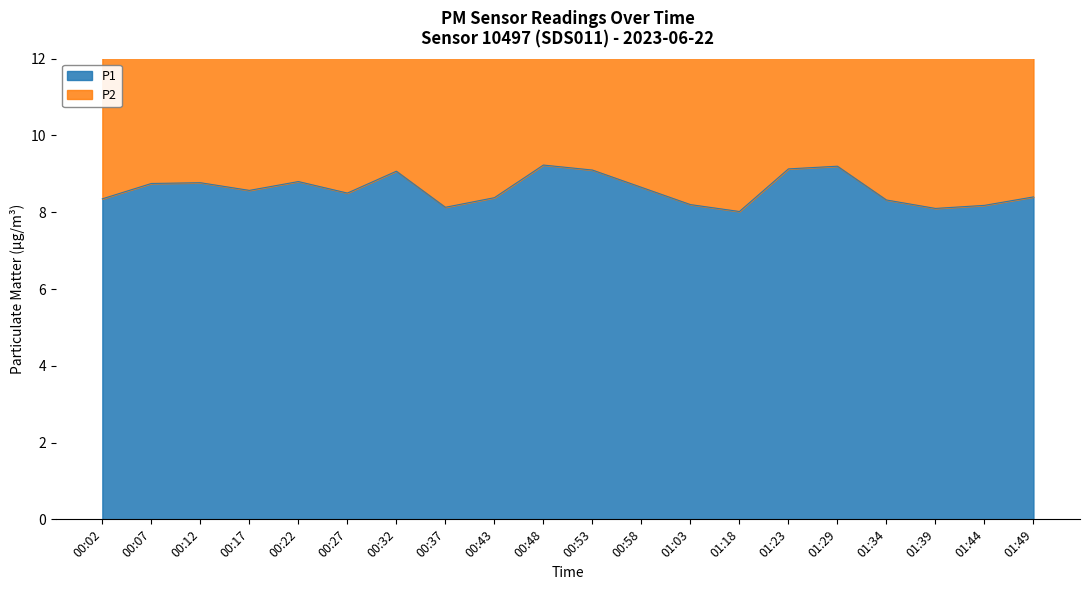

Reading left to right, extract all data points from this chart.

00:02=8.3	00:07=8.8	00:12=8.8	00:17=8.6	00:22=8.8	00:27=8.5	00:32=9.1	00:37=8.1	00:43=8.4	00:48=9.2	00:53=9.1	00:58=8.7	01:03=8.2	01:18=8.0	01:23=9.1	01:29=9.2	01:34=8.3	01:39=8.1	01:44=8.2	01:49=8.4